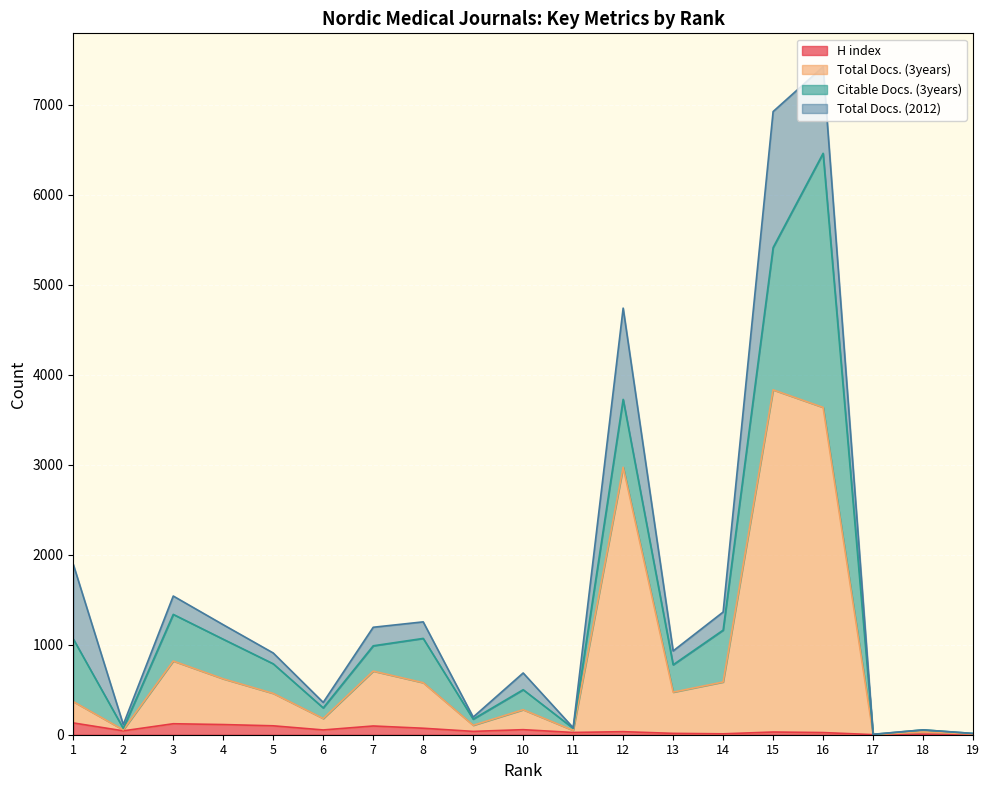

What is the value of the Total Docs. (3years) point at the 5th from the left?

459